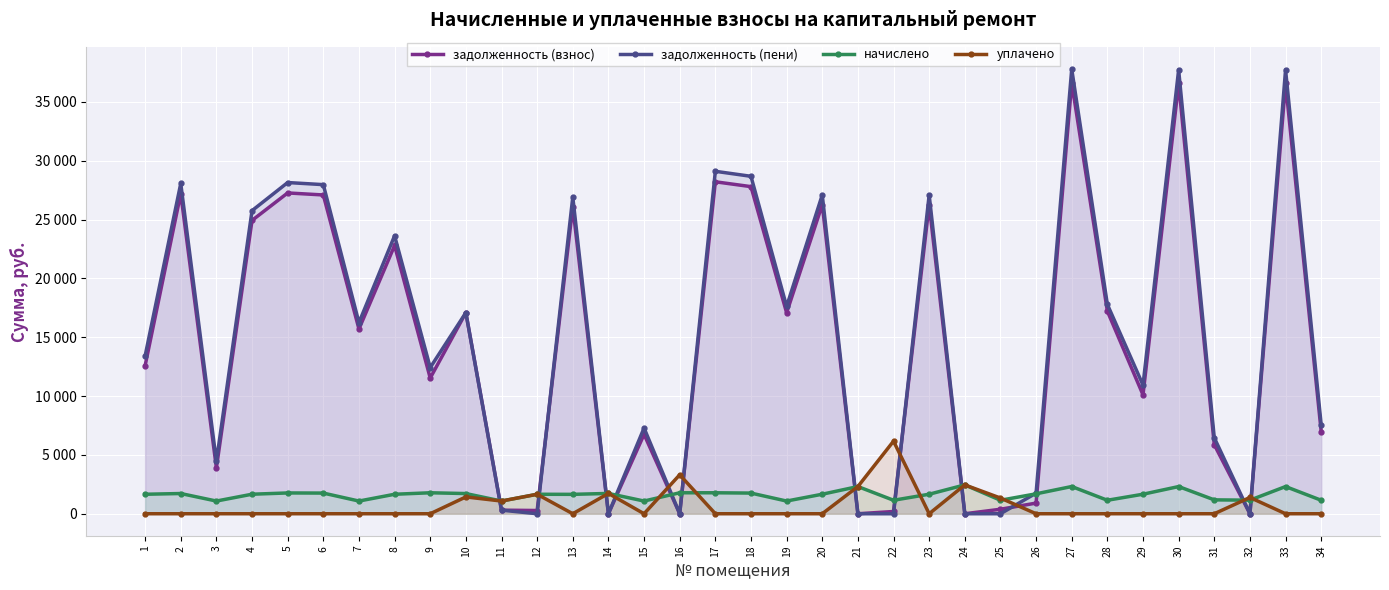

True or false: уплачено has a value of 2144.1 at 2.

False